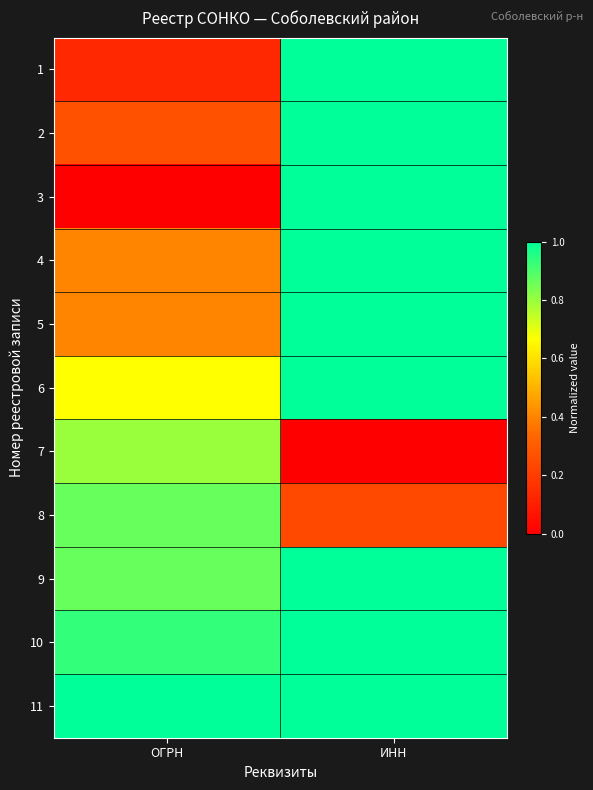

Reading left to right, transcribe all the data shown in this chart.

1: ОГРН=0.1	ИНН=1.0
2: ОГРН=0.3	ИНН=1.0
3: ОГРН=0.0	ИНН=1.0
4: ОГРН=0.4	ИНН=1.0
5: ОГРН=0.4	ИНН=1.0
6: ОГРН=0.7	ИНН=1.0
7: ОГРН=0.8	ИНН=0.0
8: ОГРН=0.9	ИНН=0.2
9: ОГРН=0.9	ИНН=1.0
10: ОГРН=0.9	ИНН=1.0
11: ОГРН=1.0	ИНН=1.0